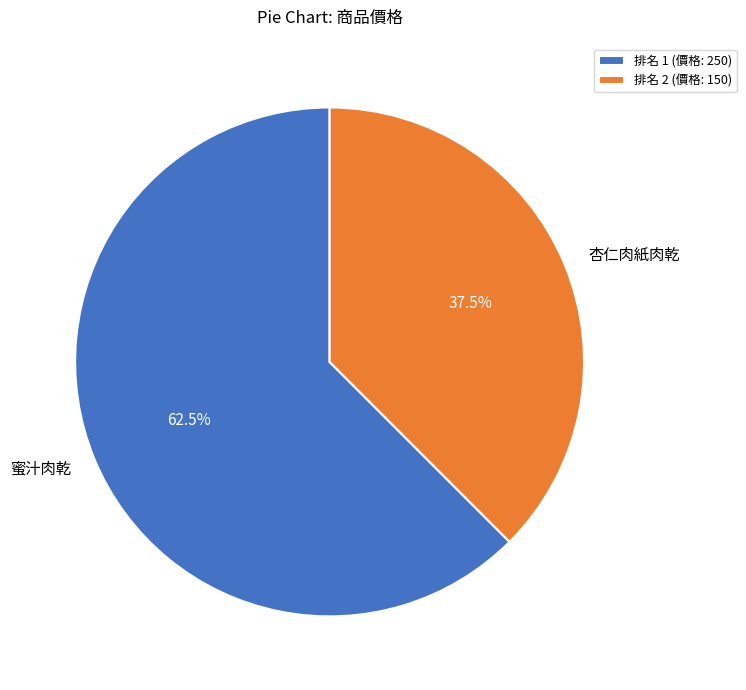

Approximately how many times larger is the value at 排名 1 (價格: 250) compared to 排名 2 (價格: 150)?

1.7